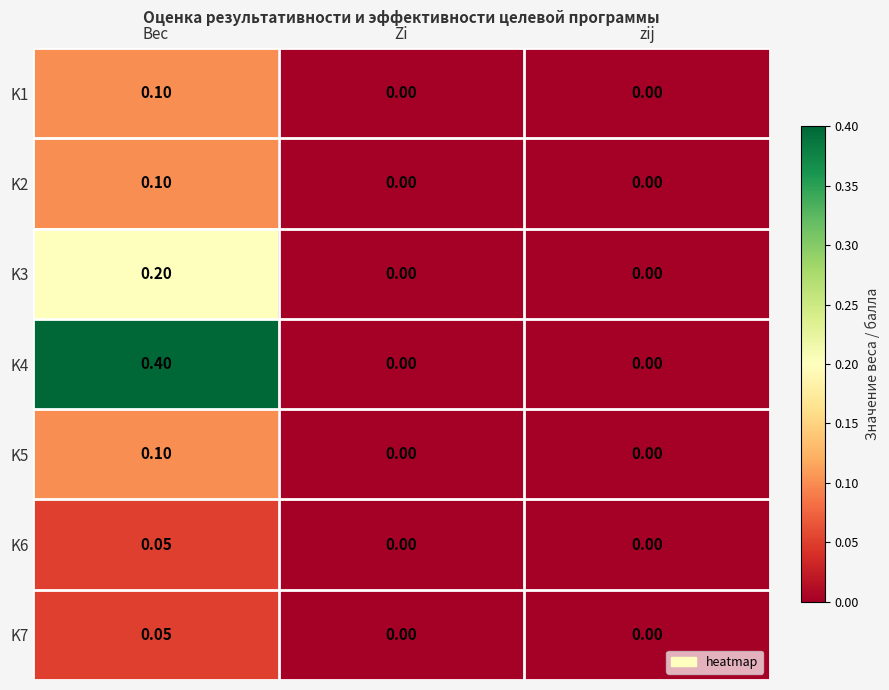

Is the value of K1 at zij greater than the value of K5 at Вес?

No